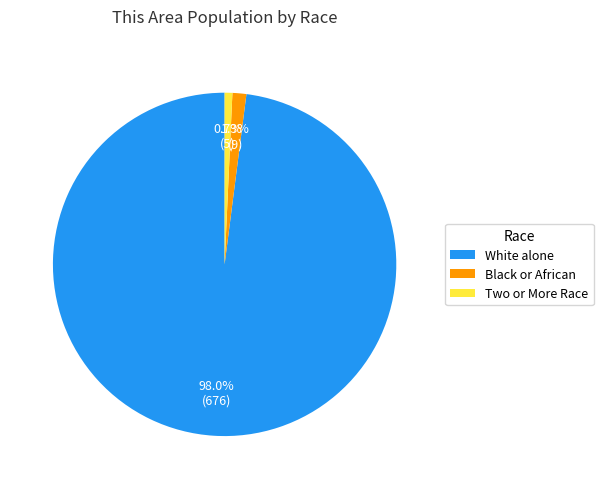

To the nearest percent, what is the difference between the largest and smallest slice percentages?

97%